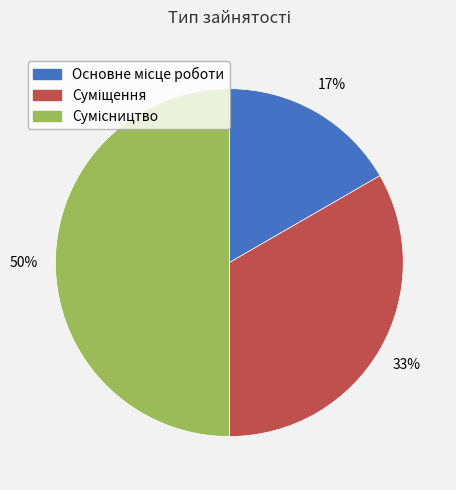

To the nearest percent, what is the difference between the largest and smallest slice percentages?

33%